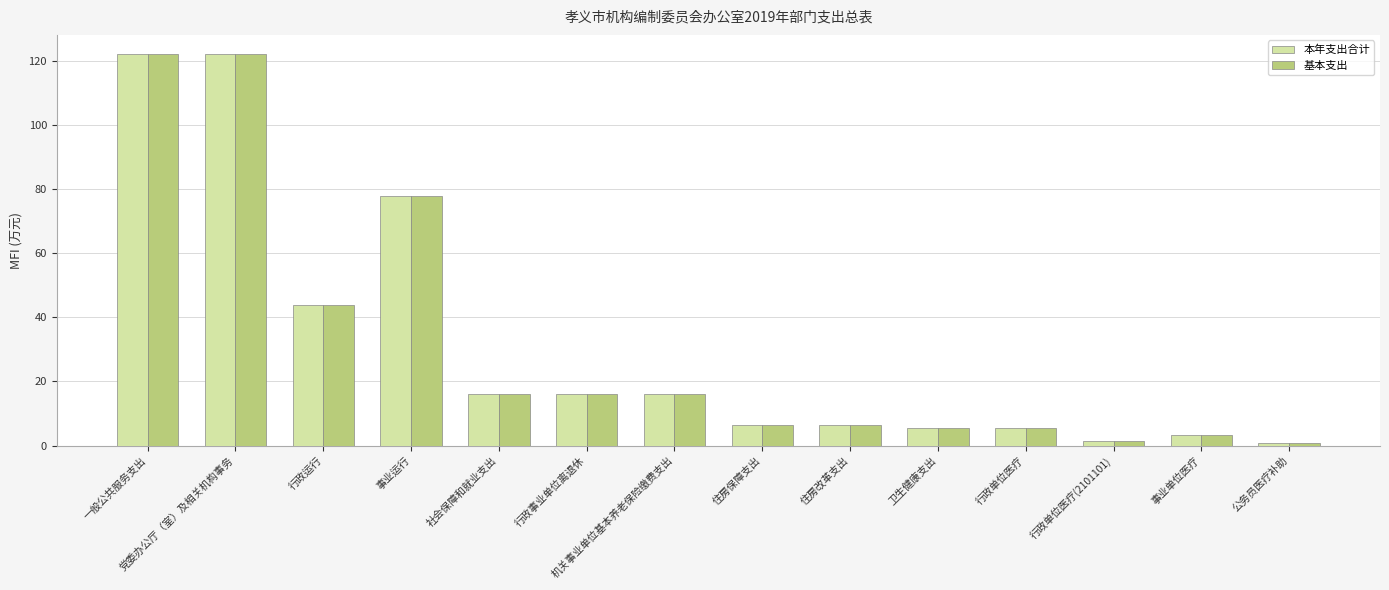

At which label does 本年支出合计 first exceed 16?

一般公共服务支出